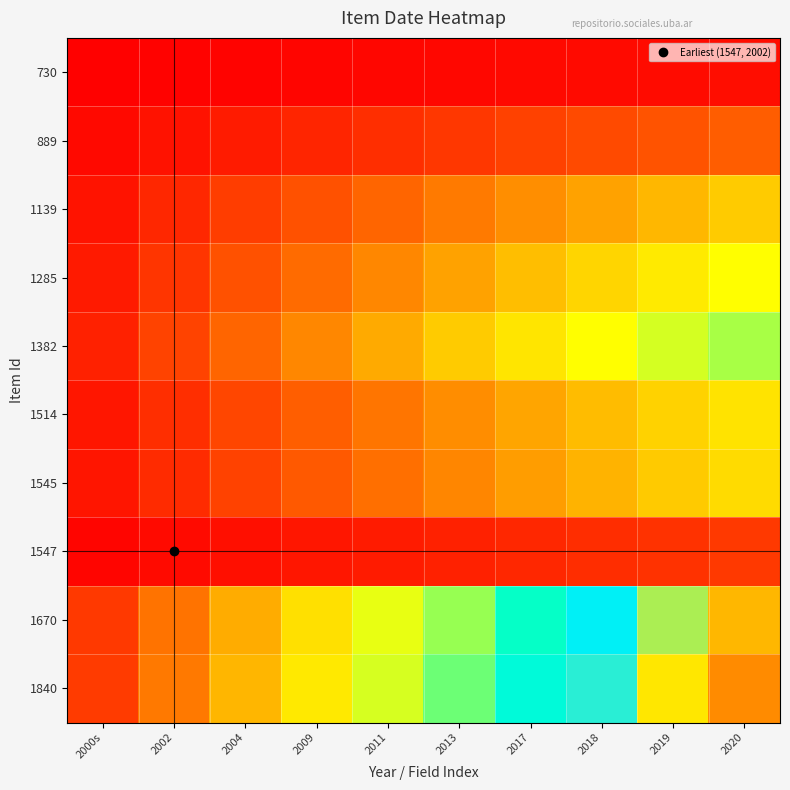

At which category is the sum across all series the highest?

2020